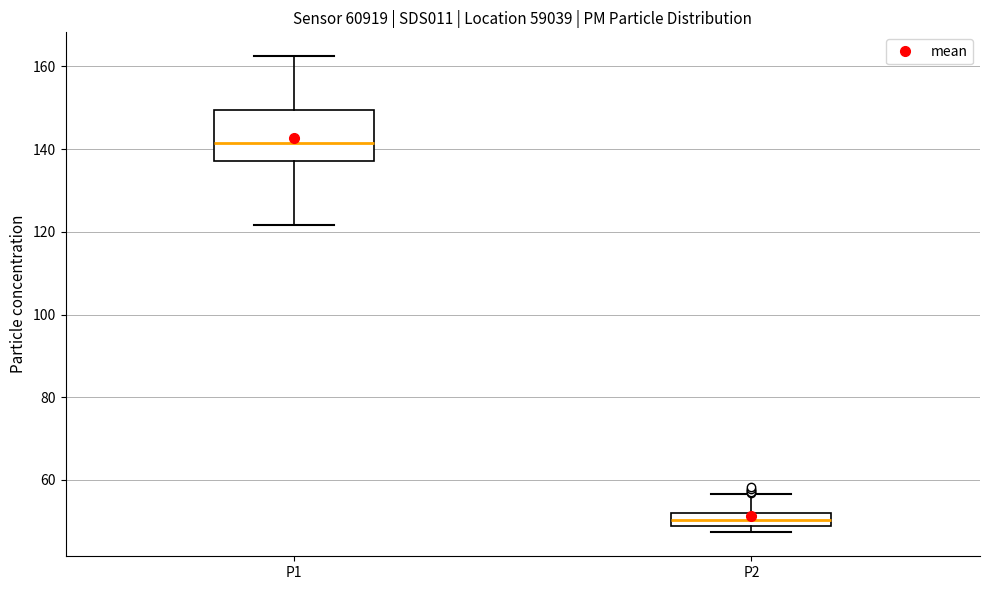

Reading left to right, transcribe this box plot: for each box, give where its median line is, the range the box spans, and where its two whiskers end, as read against the y-axis. The values are not printed on the chart, so give them approximately, as read against the axis.

P1: median 142, box 138 to 150, whiskers 122 to 162
P2: median 50, box 48 to 52, whiskers 48 (below the box's lower edge) to 56